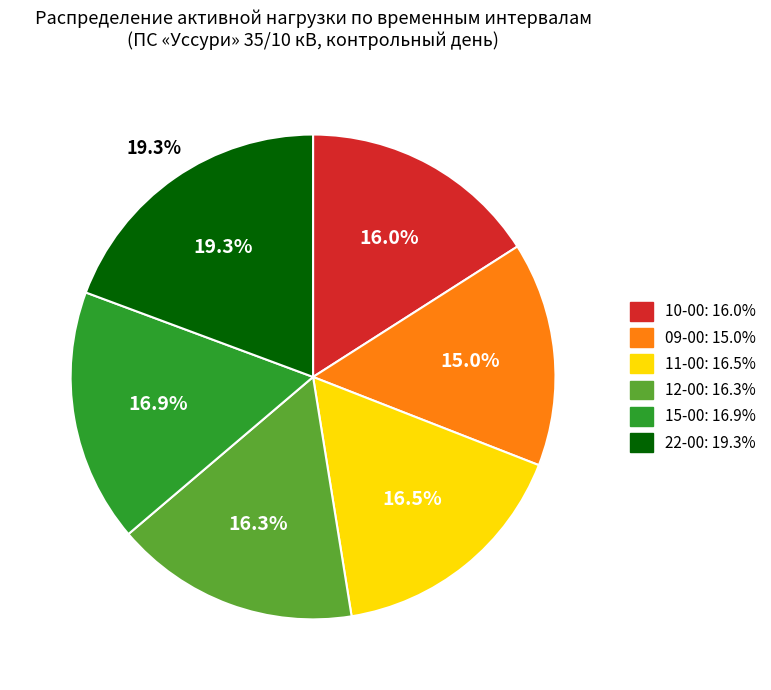

How many segments does this pie chart have?

6